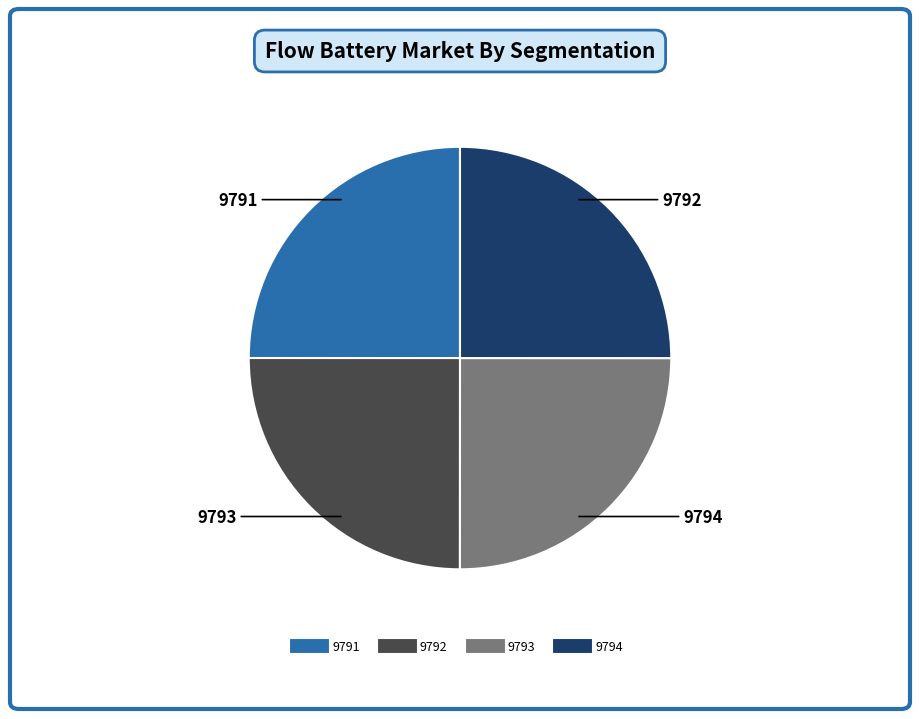

Is there a majority slice in this chart?

No